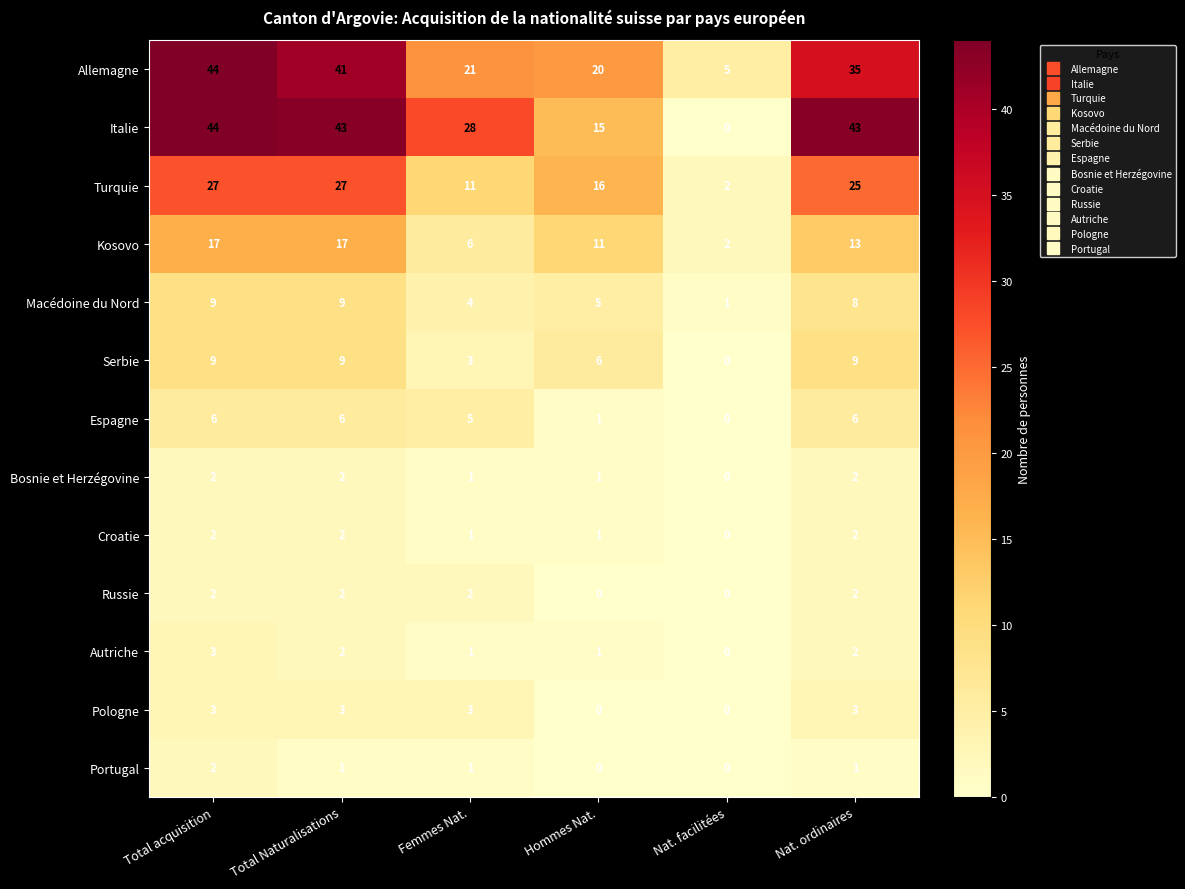

Is it true that Russie equals 2 at Femmes Nat.?

True